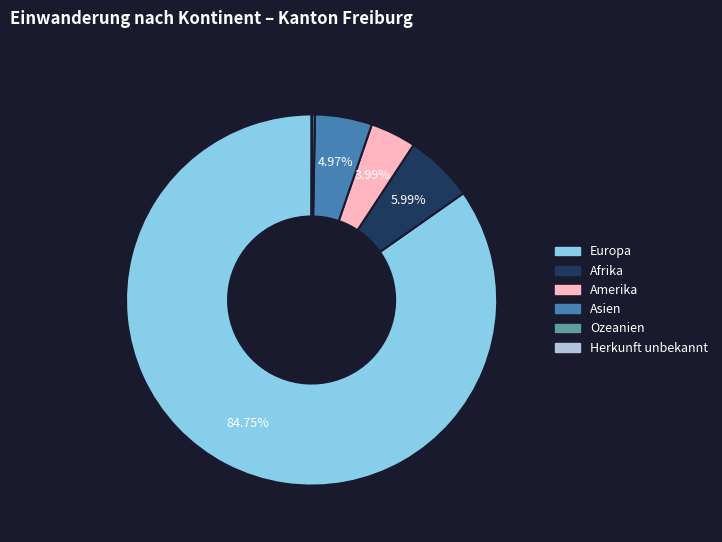

Does any single category account for the majority?

Yes